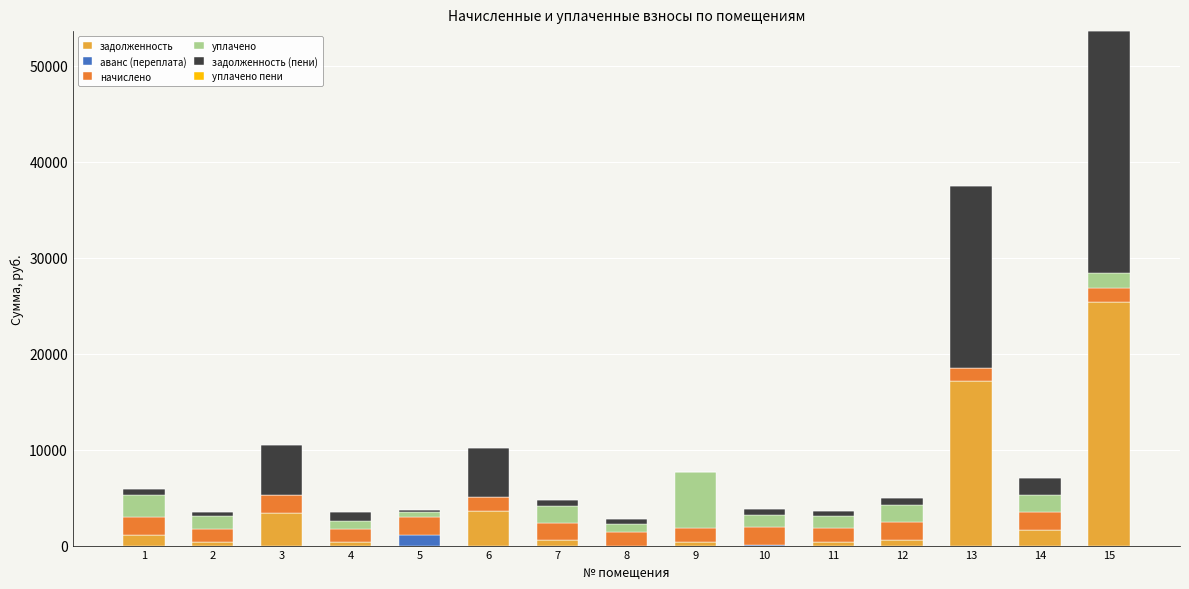

What is the highest value of the задолженность series?

25414.6